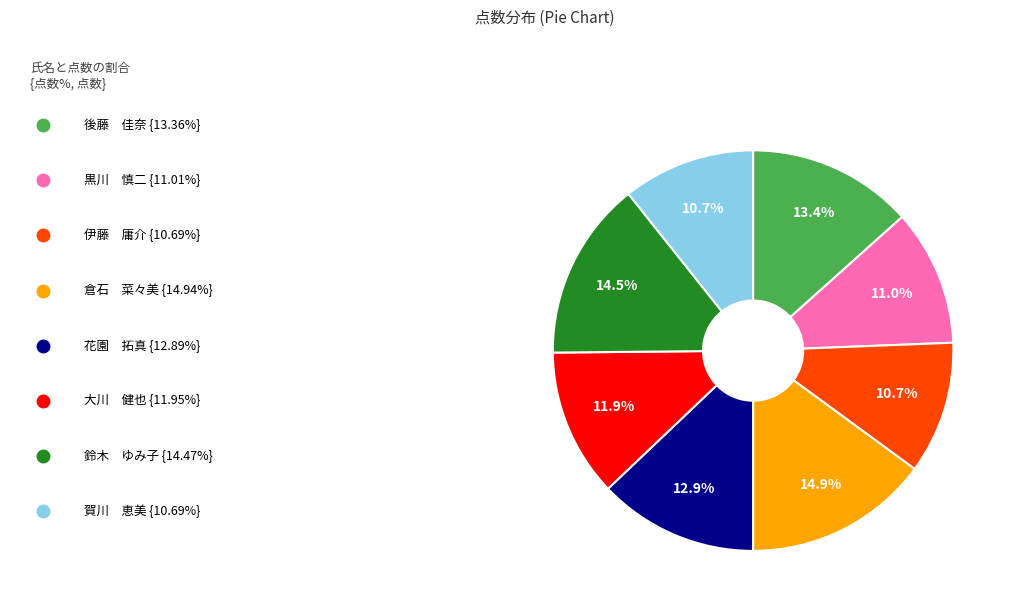

Does any single category account for the majority?

No